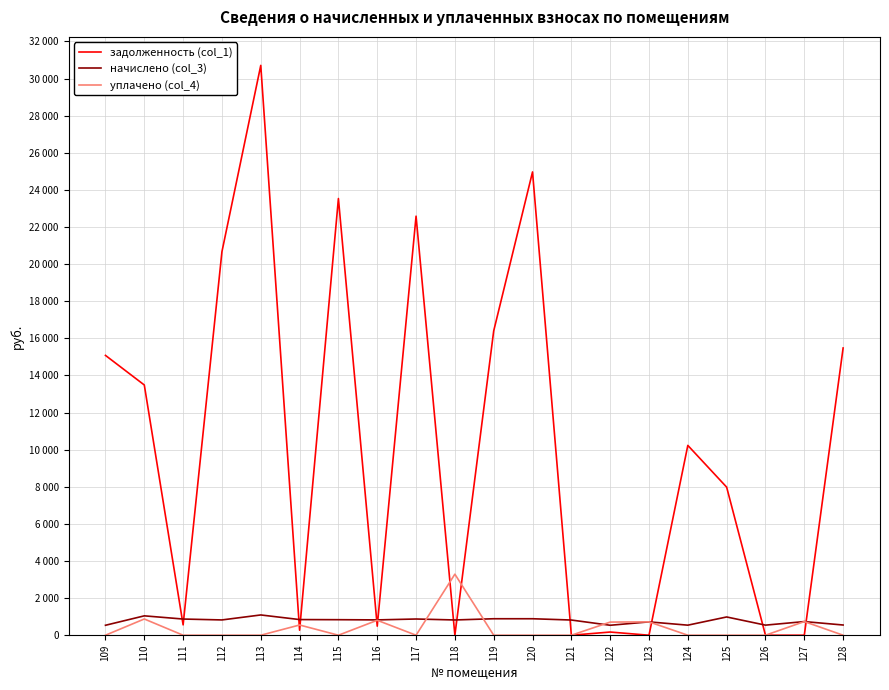

Reading left to right, transcribe all the data shown in this chart.

задолженность (col_1): 15079.6	13484.9	557.8	20668.5	30708.2	269.8	23533.0	488.3	22582.6	0.5	16401.0	24966.0	0.1	171.5	0.0	10229.3	7979.4	0.0	0.0	15478.9
начислено (col_3): 536.3	1044.3	872.0	824.1	1092.2	843.6	837.0	825.8	873.8	822.3	888.0	888.0	818.7	536.3	719.3	541.7	983.9	543.5	735.3	550.6
уплачено (col_4): 0.0	875.3	0.0	0.0	0.0	551.0	0.0	806.0	0.0	3290.0	0.0	0.0	0.0	707.9	720.0	0.0	0.0	0.0	735.2	0.0